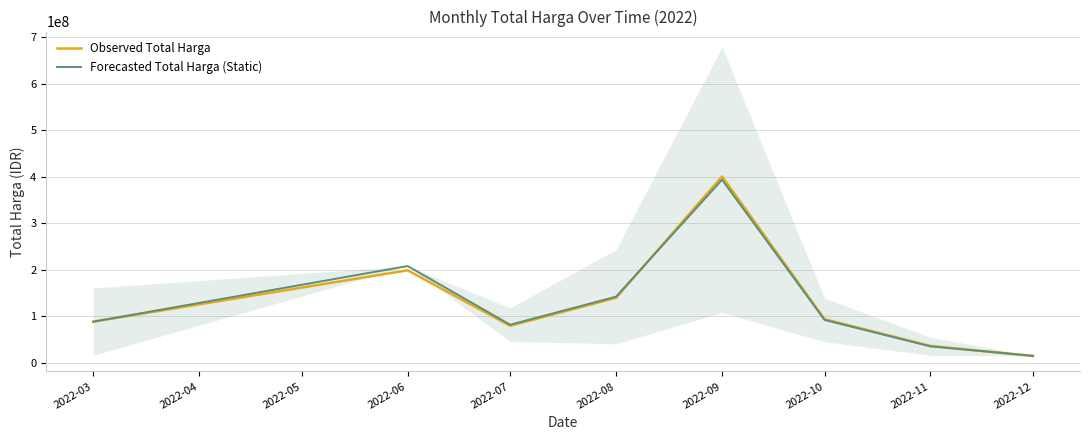

Between which two adjacent categories do Observed Total Harga and Forecasted Total Harga (Static) first intersect?

2022-03 and 2022-04